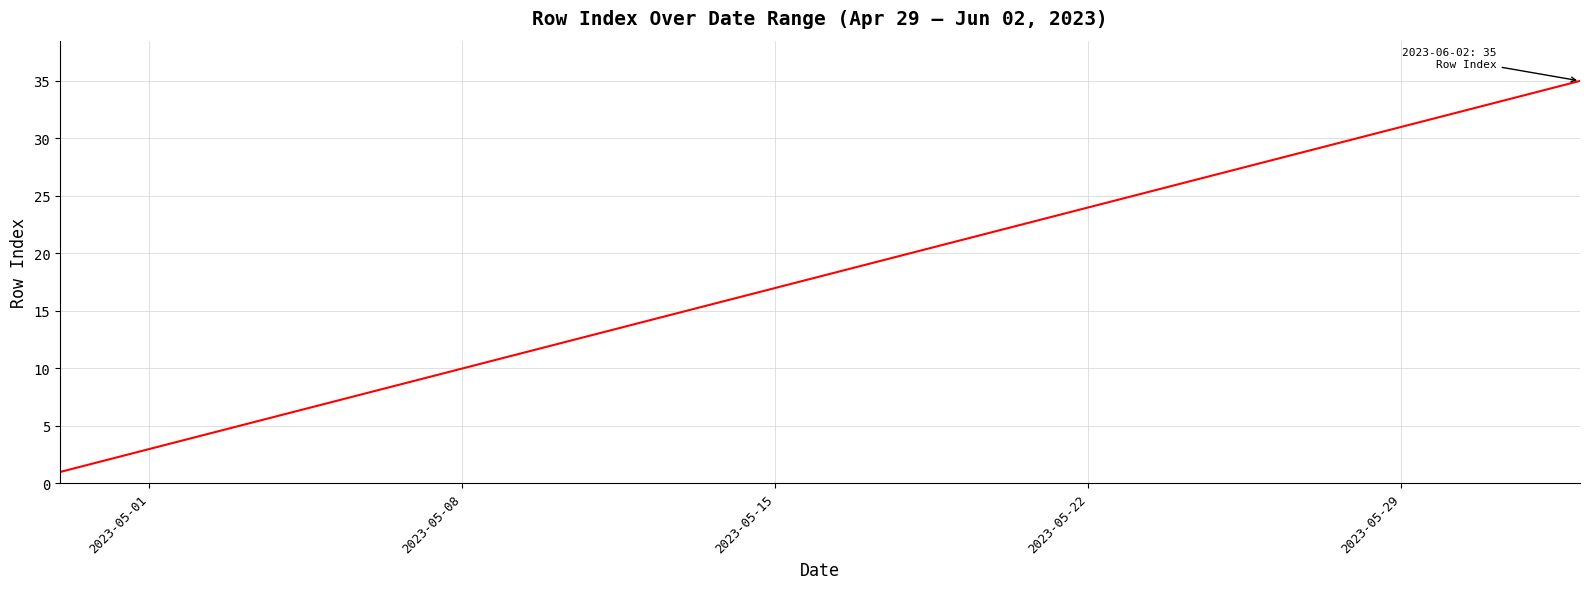

What is the average value?

18